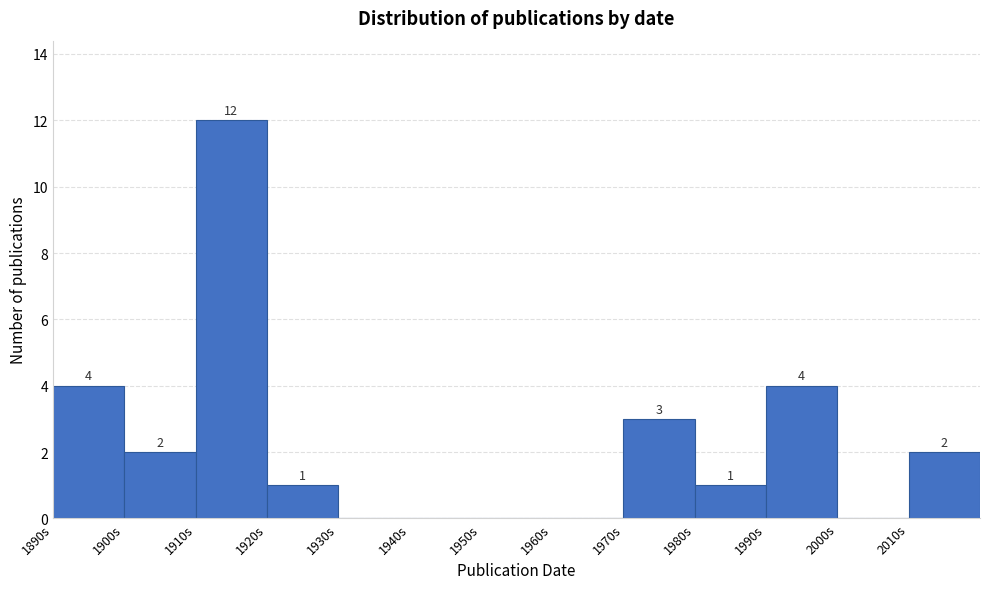

Which range on the x-axis has the tallest bar?

1910 to 1920